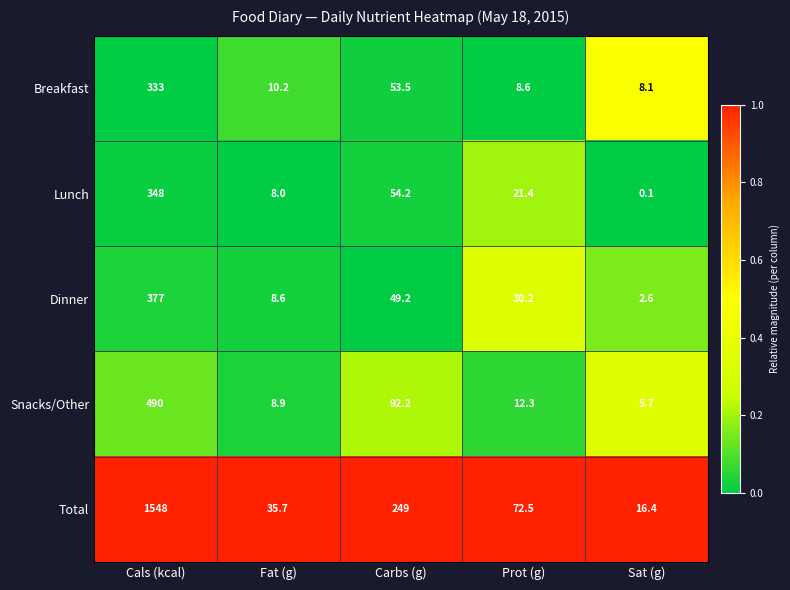

How many data points does each series have?

5